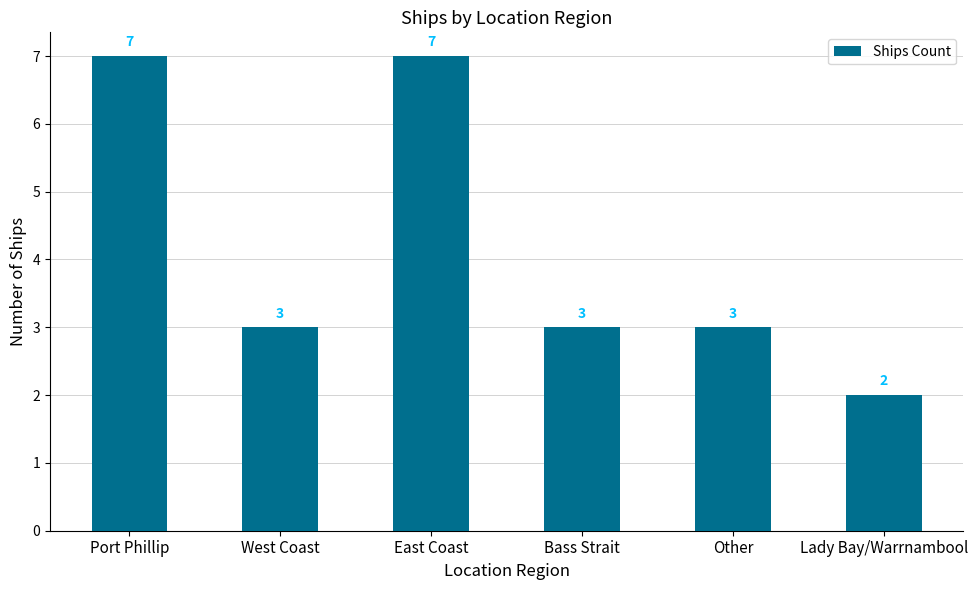

What is the ratio of the value at East Coast to the value at Bass Strait?

2.3